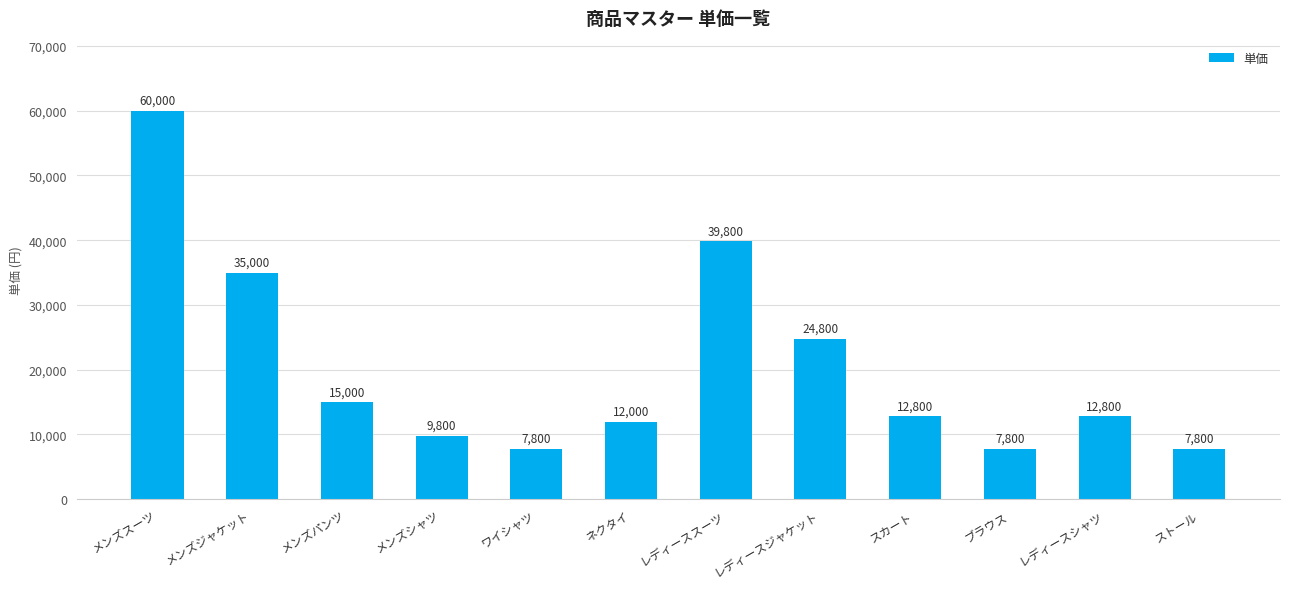

What is the difference between the second highest and minimum values?

32000